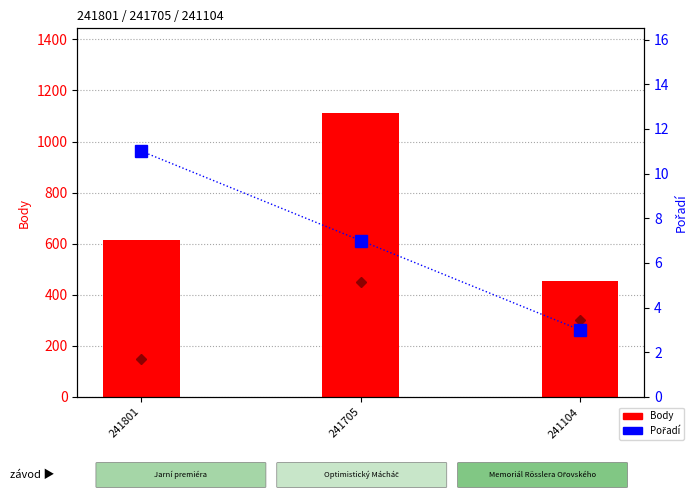

At which category does the chart reach its minimum across all series?

241104